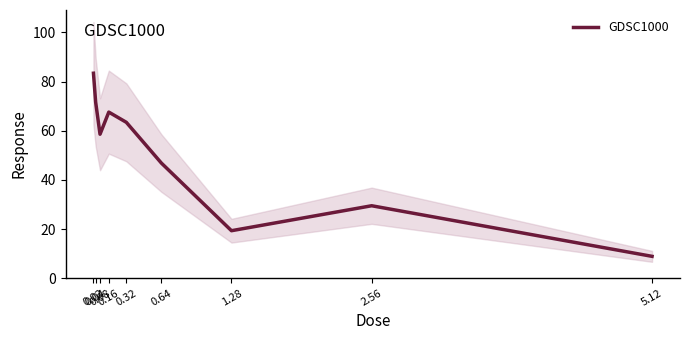

What is the difference between the second highest and second lowest values?

52.3